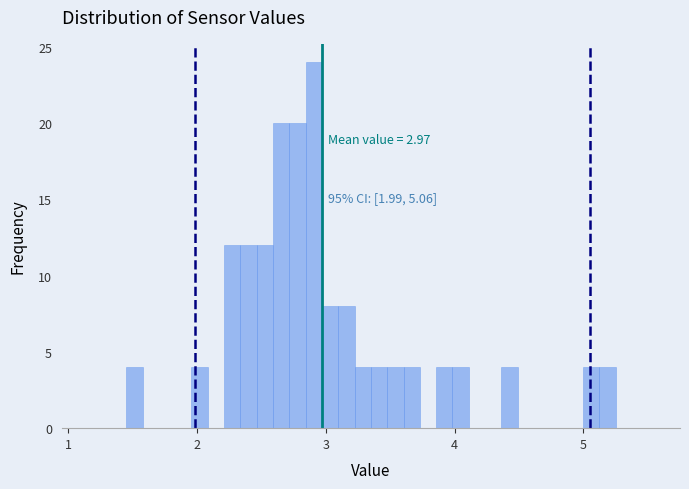

Around what value on the x-axis is the tallest bar? Give the approximate position of its centre, as read against the axis.

2.9